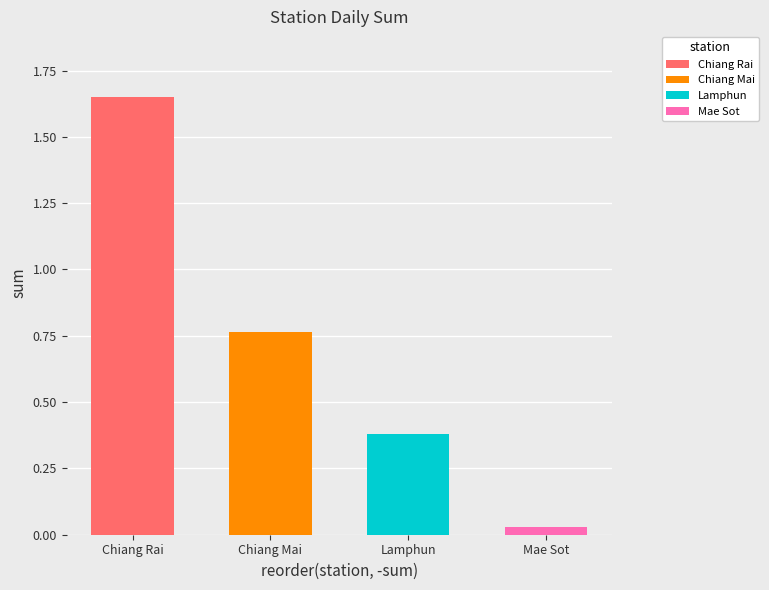

At which category does the chart reach its minimum across all series?

Mae Sot